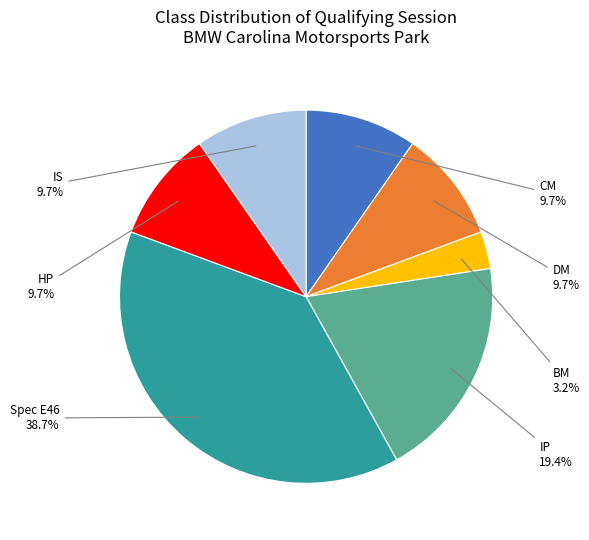

Count the number of slices in the pie.

7